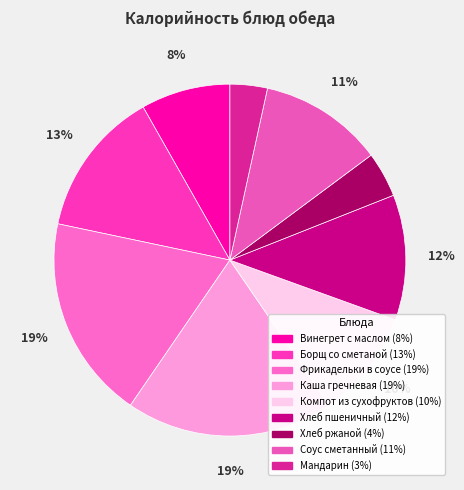

Does Фрикадельки в соусе represent more than half of the total?

No